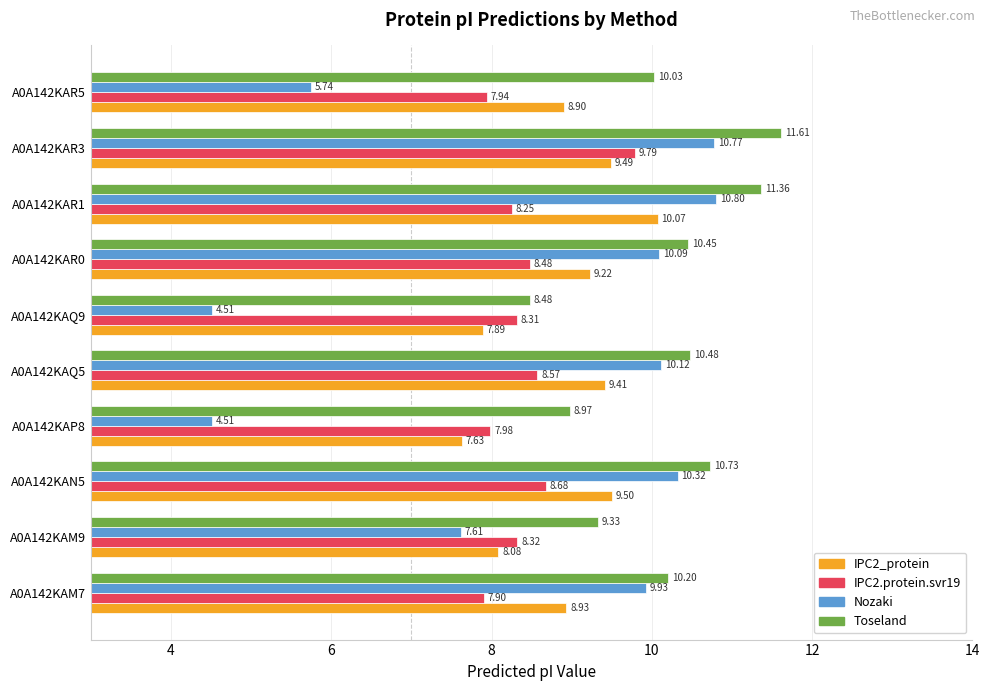

List the labels in order of IPC2.protein.svr19 value, largest first.

A0A142KAR3, A0A142KAN5, A0A142KAQ5, A0A142KAR0, A0A142KAM9, A0A142KAQ9, A0A142KAR1, A0A142KAP8, A0A142KAR5, A0A142KAM7